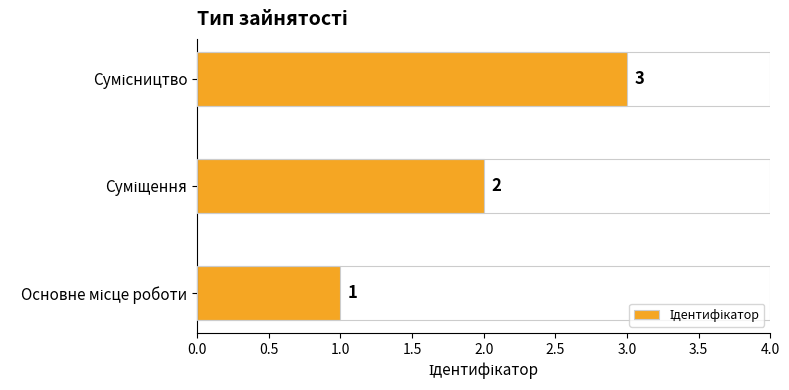

Count the values in the range 1 to 3.

3